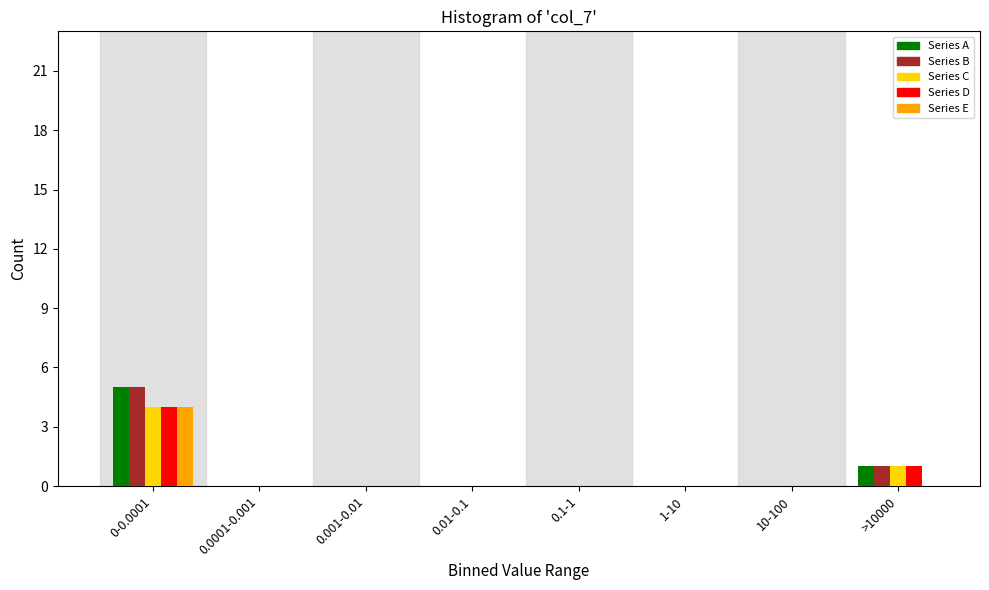

What is the sum of all Series E values?

4